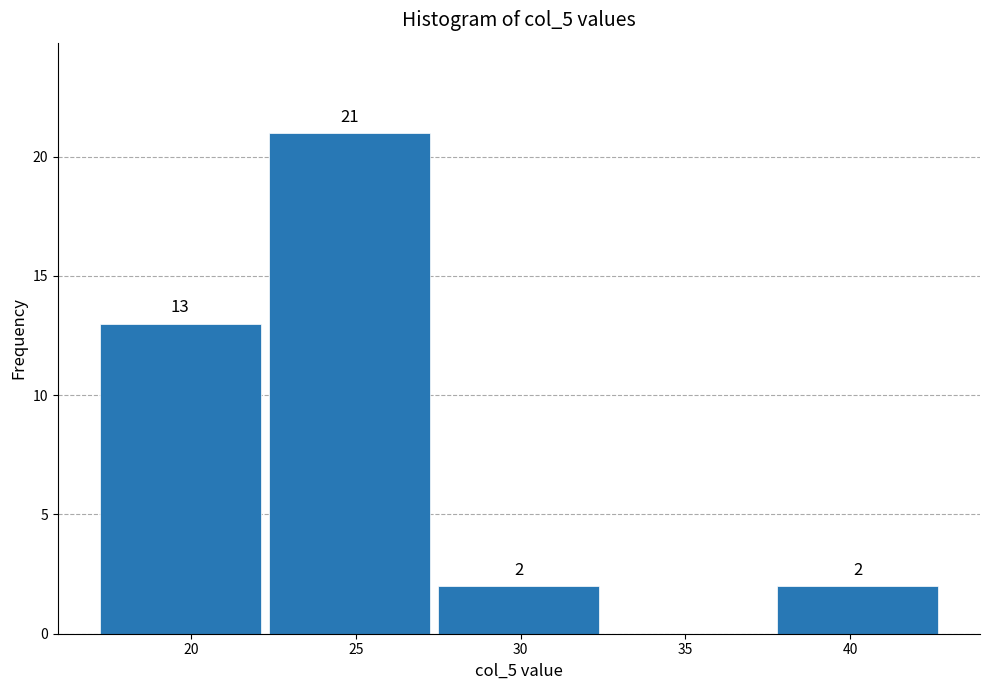

Over which range of the x-axis is the bar tallest?

22.0 to 27.5